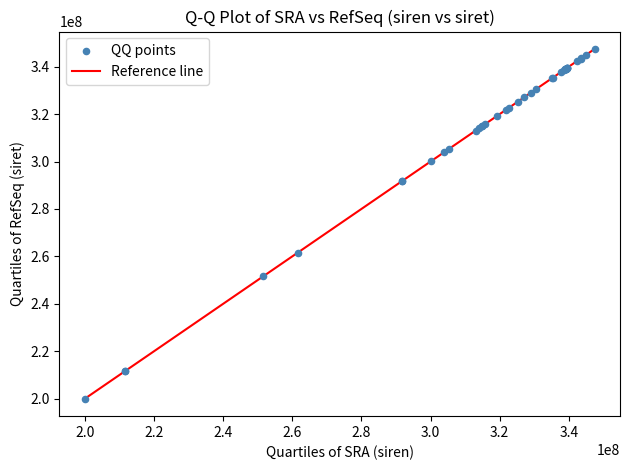

What Y value in the scatter plot is closest to 273724052?

261610315